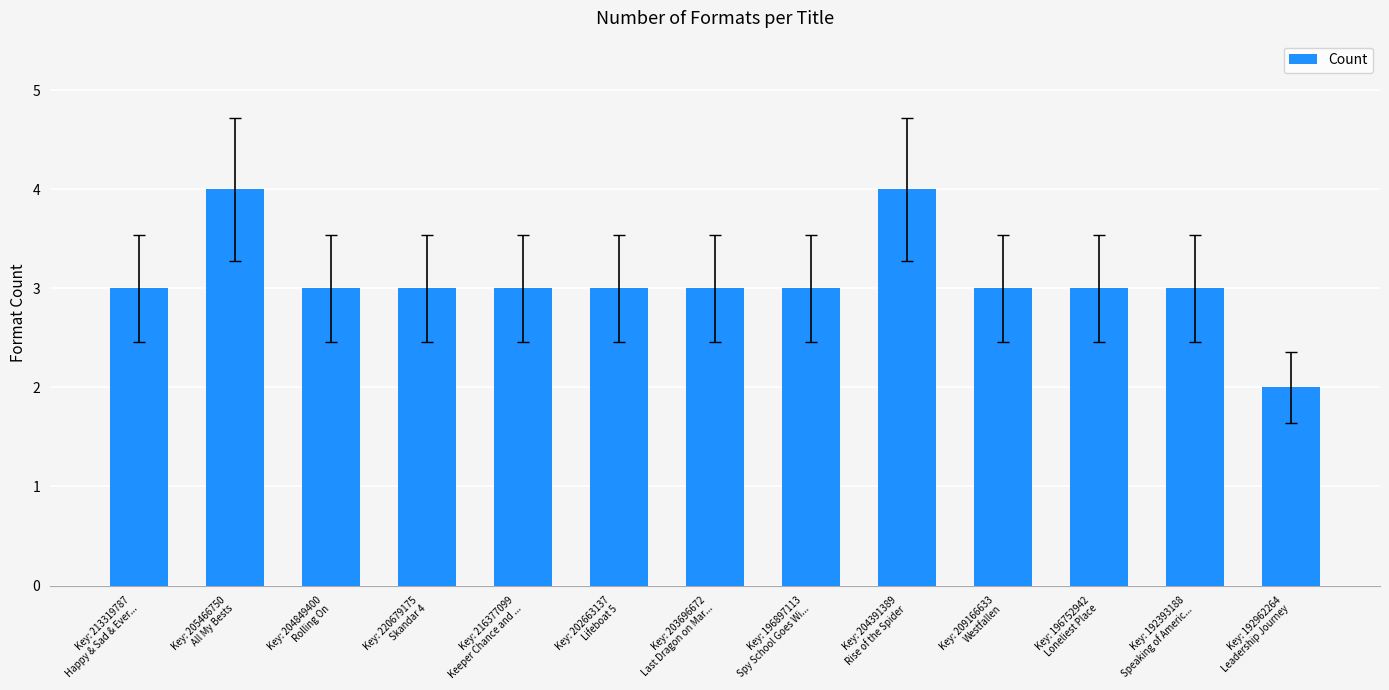

What is the smallest value displayed?

2